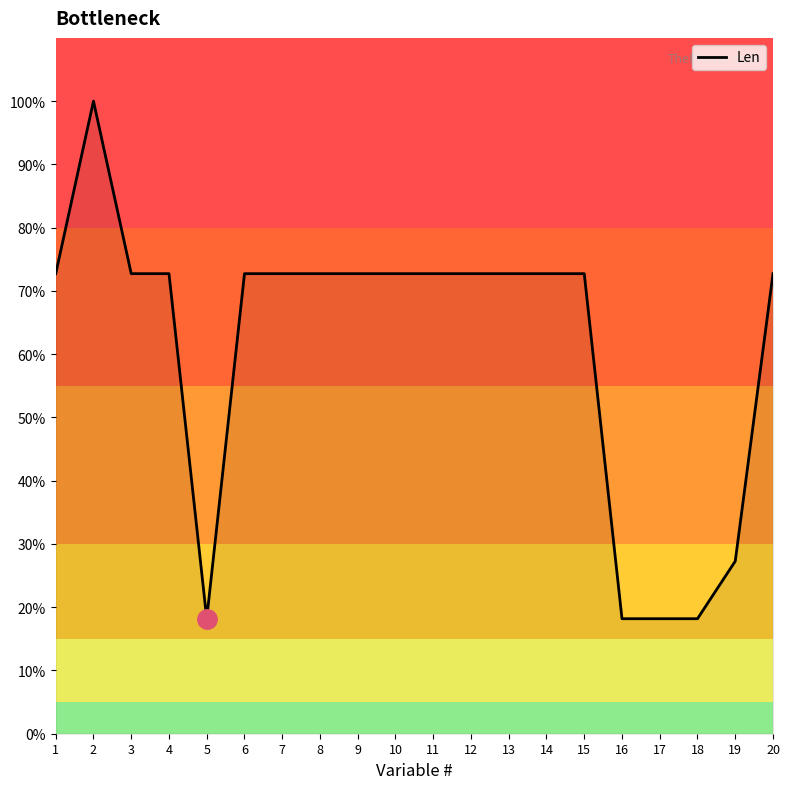

What is the greatest value displayed?

100.0